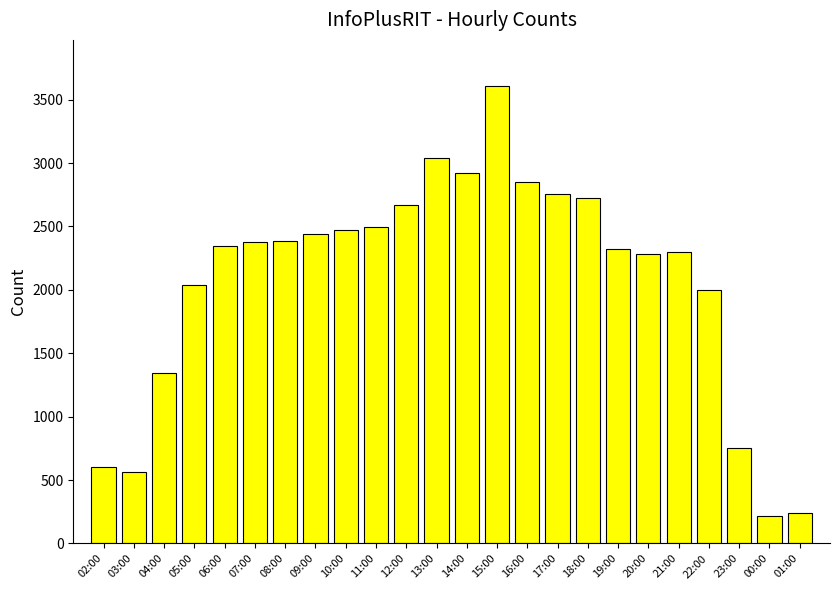

Approximately how many times larger is the value at 09:00 compared to 12:00?

0.9